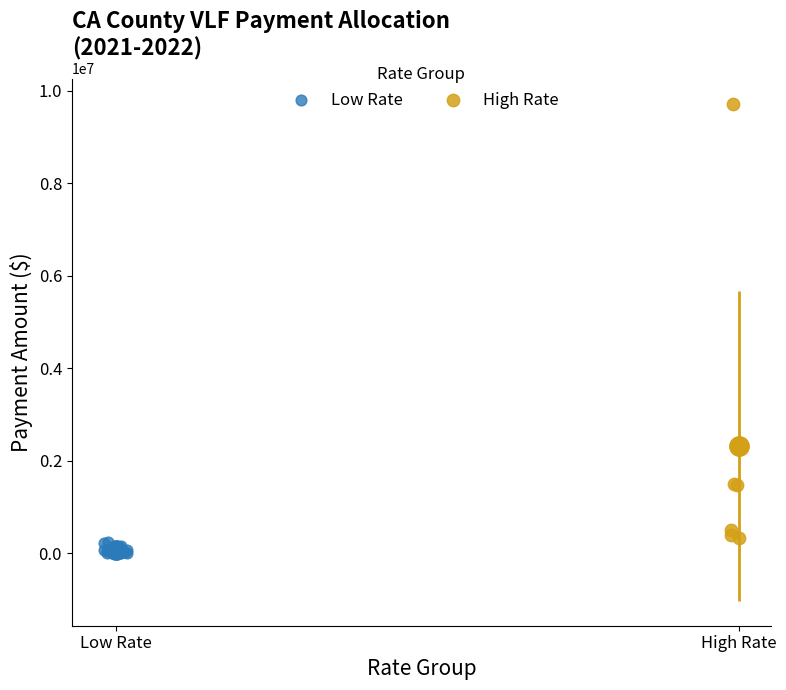

Which series contains the highest Y value?

High Rate